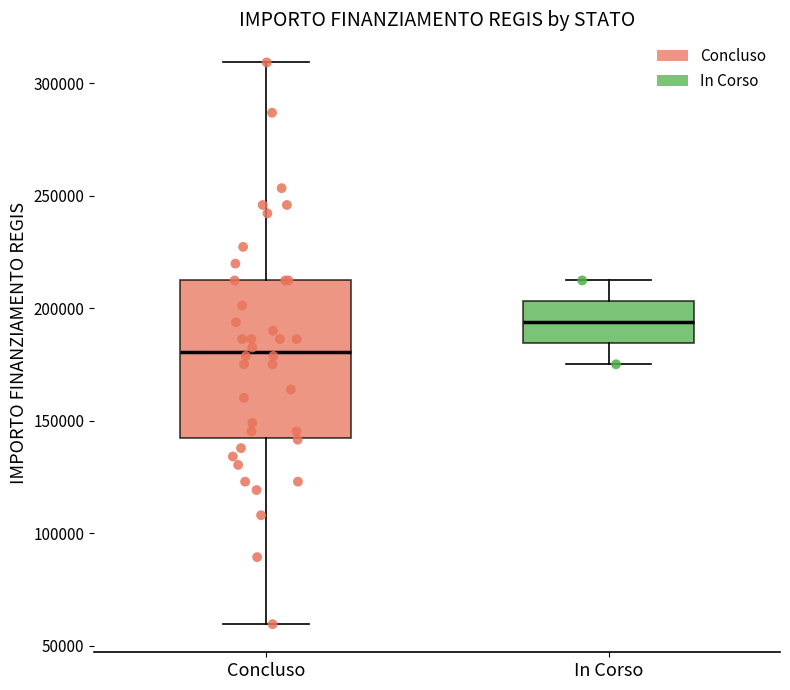

Which box's median line is the highest?

In Corso